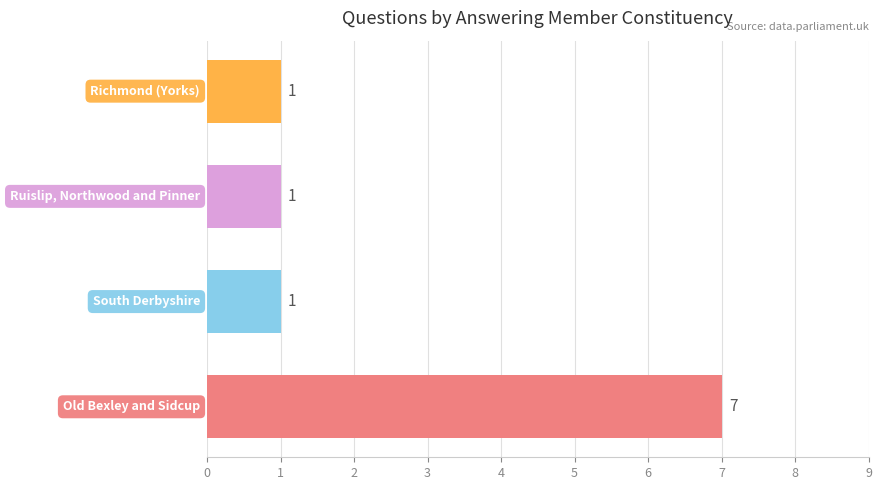

How many values are between 1 and 7?

4